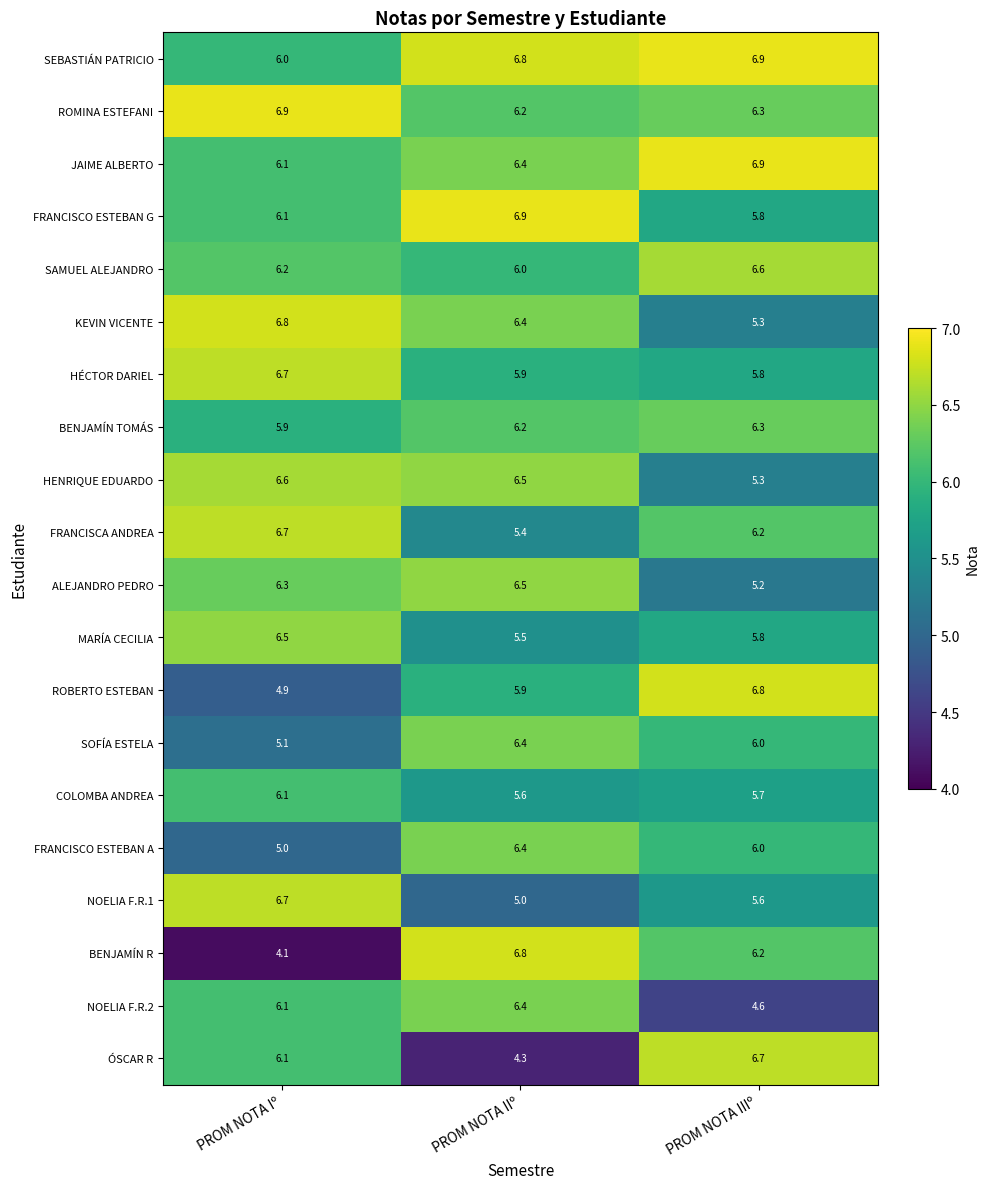

What is the difference between the maximum and minimum values in the SEBASTIÁN PATRICIO series?

0.9